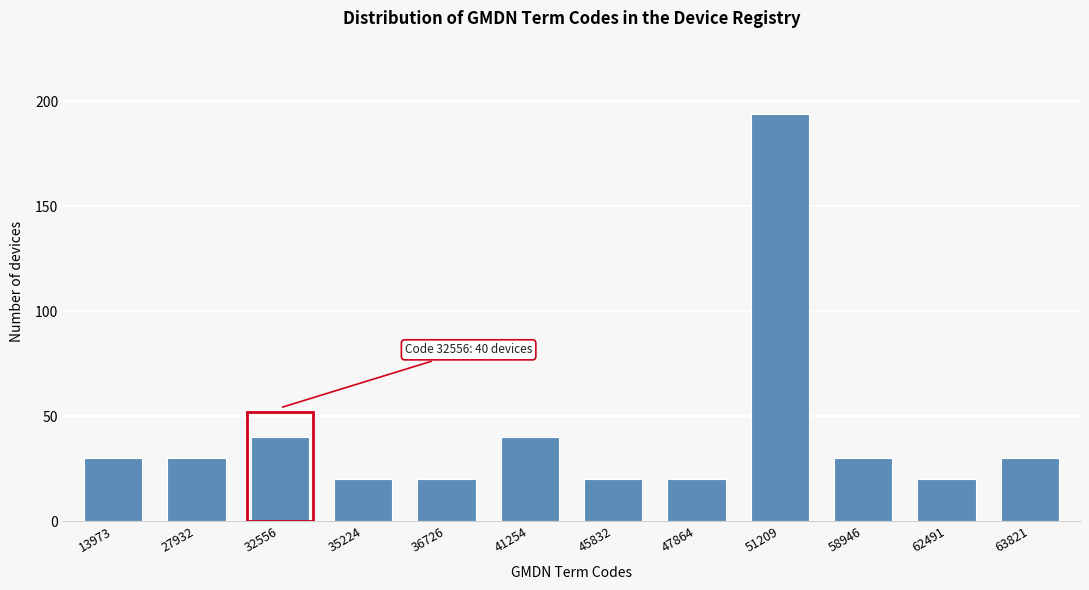

Reading left to right, transcribe all the data shown in this chart.

30	30	40	20	20	40	20	20	194	30	20	30